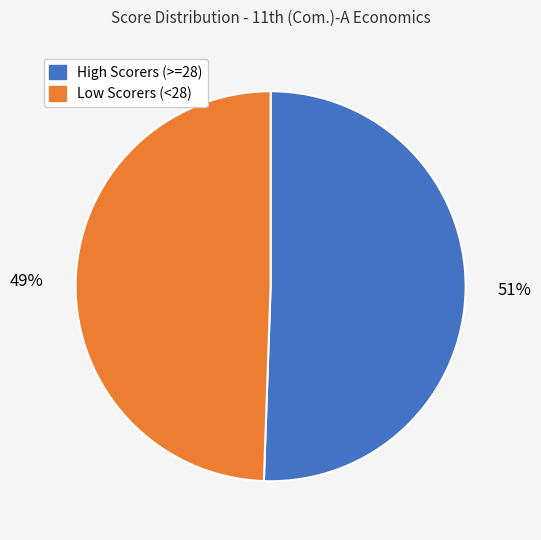

Combined, do Low Scorers (<28) and High Scorers (>=28) account for over 50%?

Yes